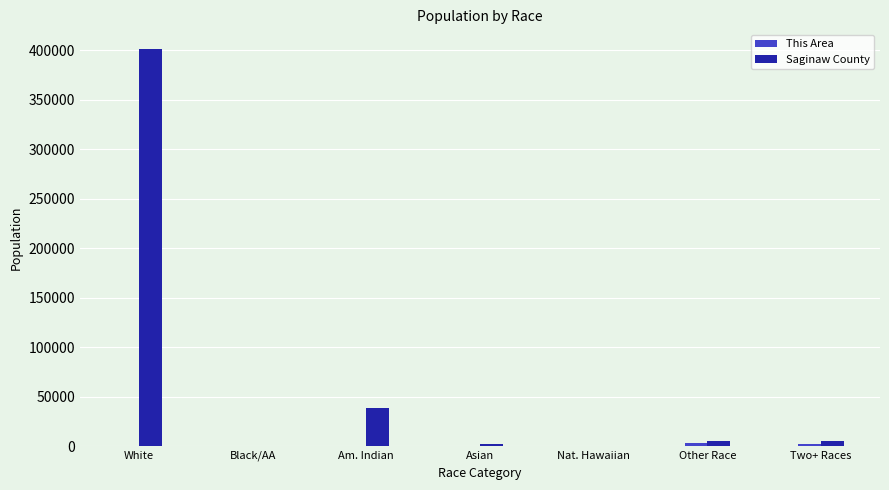

The Saginaw County series shows 55585 at Am. Indian. True or false?

False